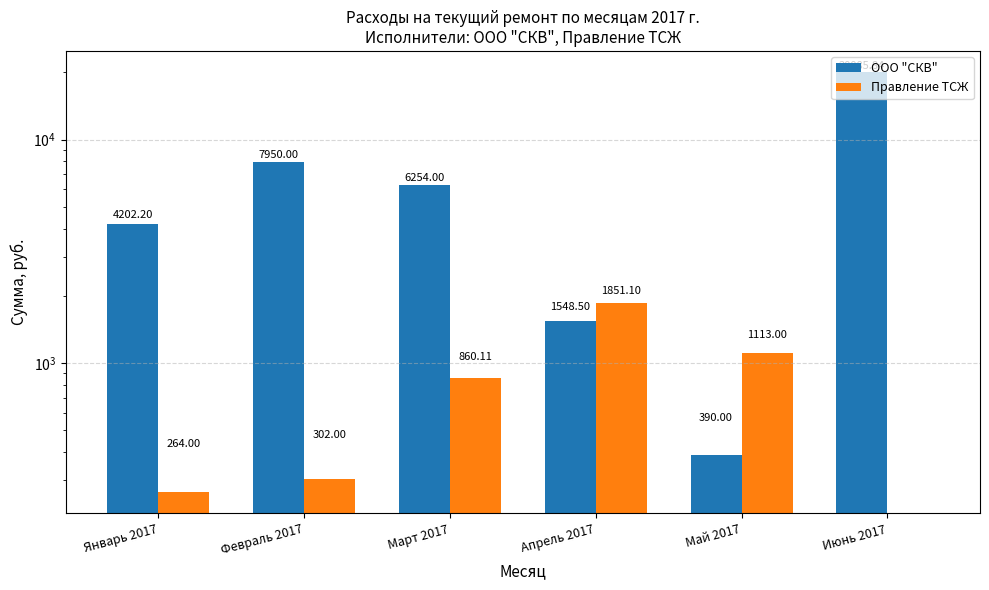

What is the difference between the highest and lowest values at Март 2017?

5393.9